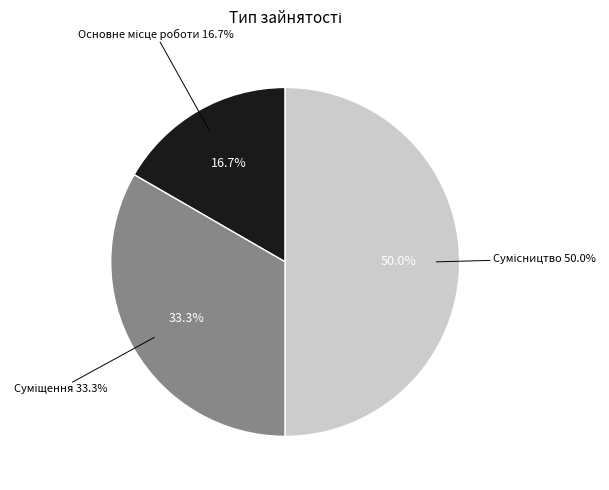

What percentage is the Суміщення slice, to the nearest percent?

33%